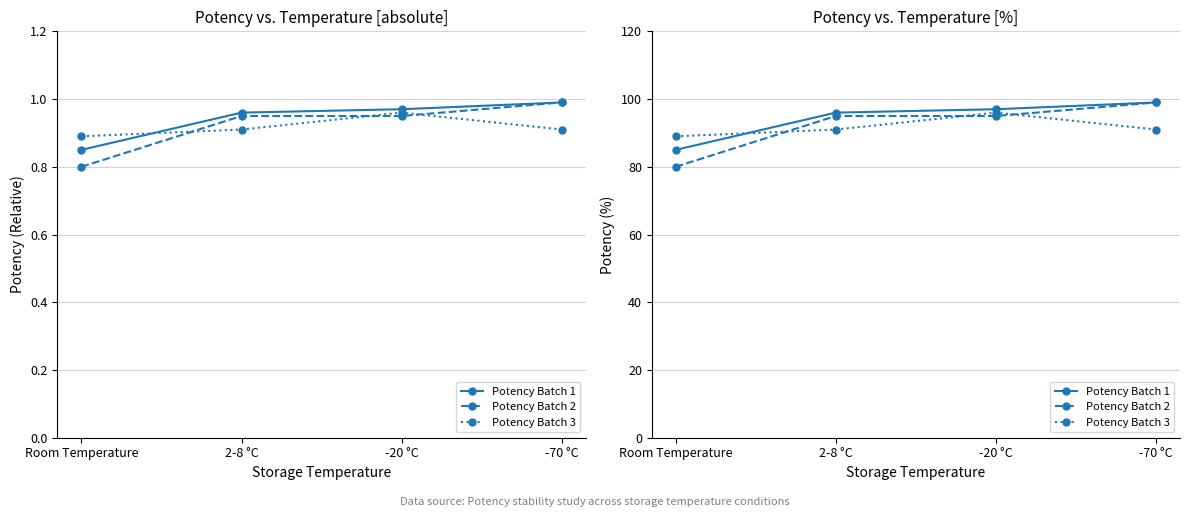

Which series has the largest total across all categories?

Potency Batch 1